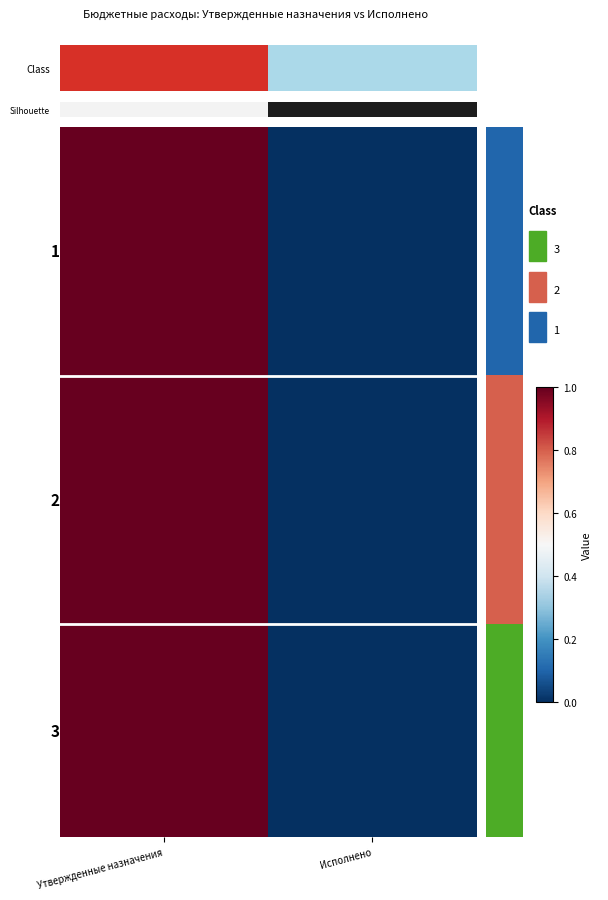

What is the total value across all series at Утвержденные назначения?

20.0